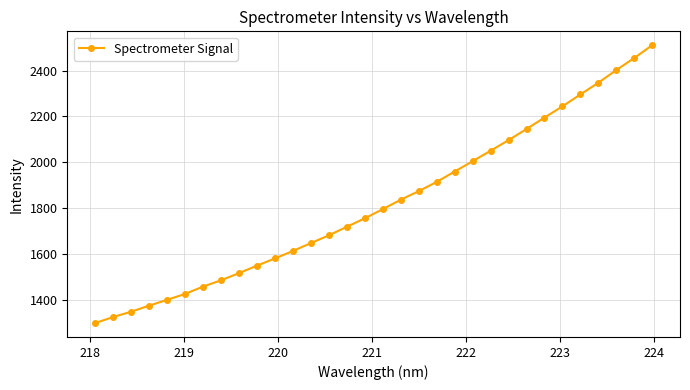

What is the average value?

1822.4